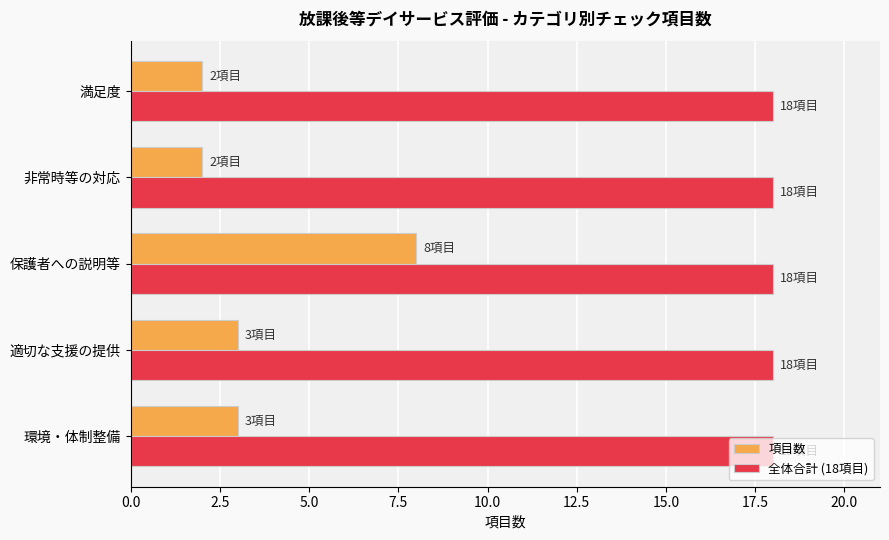

Which series has the largest range (max minus min)?

項目数